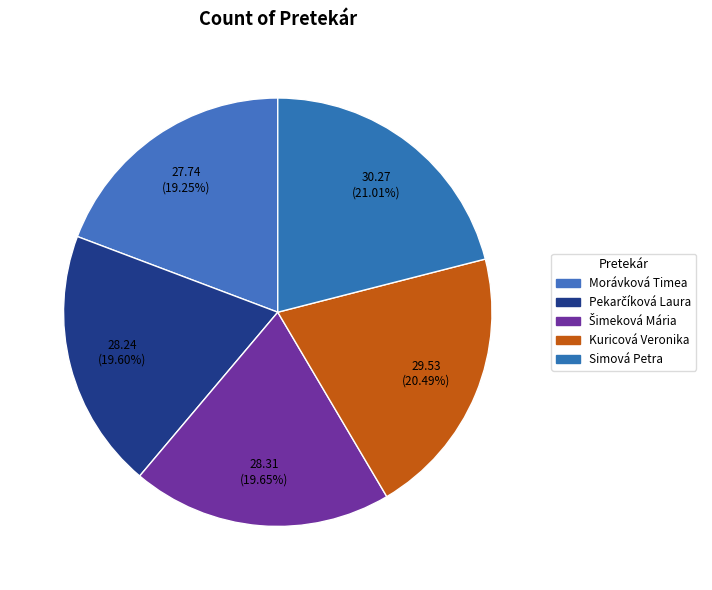

To the nearest percent, what is the difference between the Simová Petra and Kuricová Veronika slice percentages?

1%